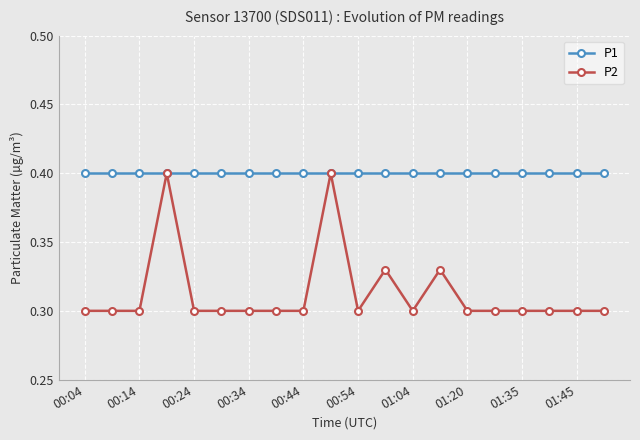

Which series has the largest total across all categories?

P1